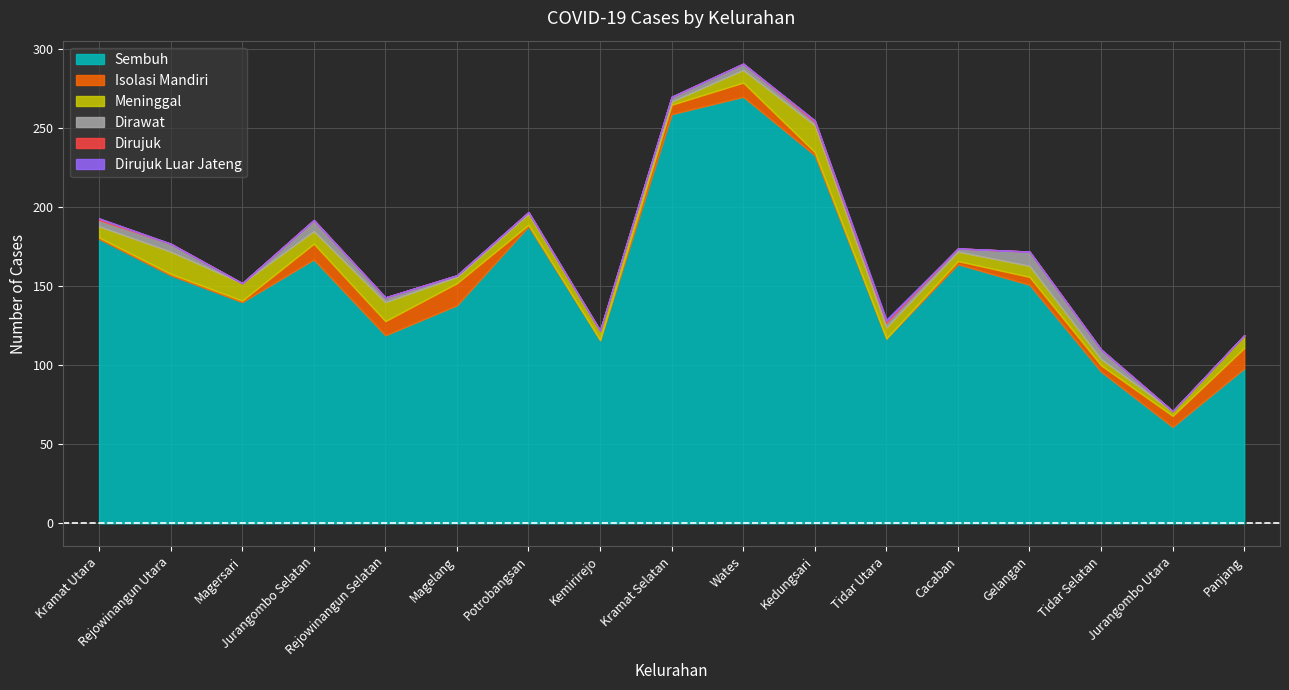

How many positive values does the Isolasi Mandiri series have?

15